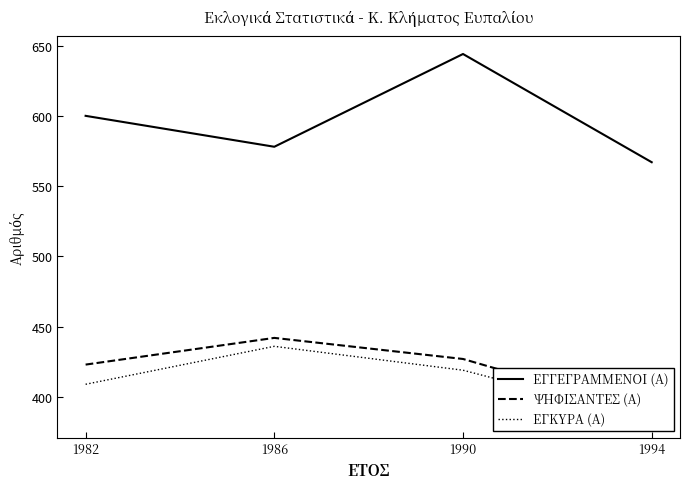

Read the ΨΗΦΙΣΑΝΤΕΣ (Α) value at 1994, to the nearest 5.

390